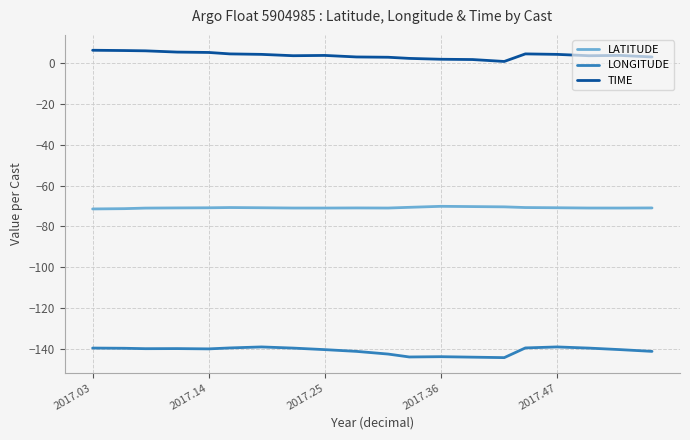

Which series has the largest total across all categories?

TIME